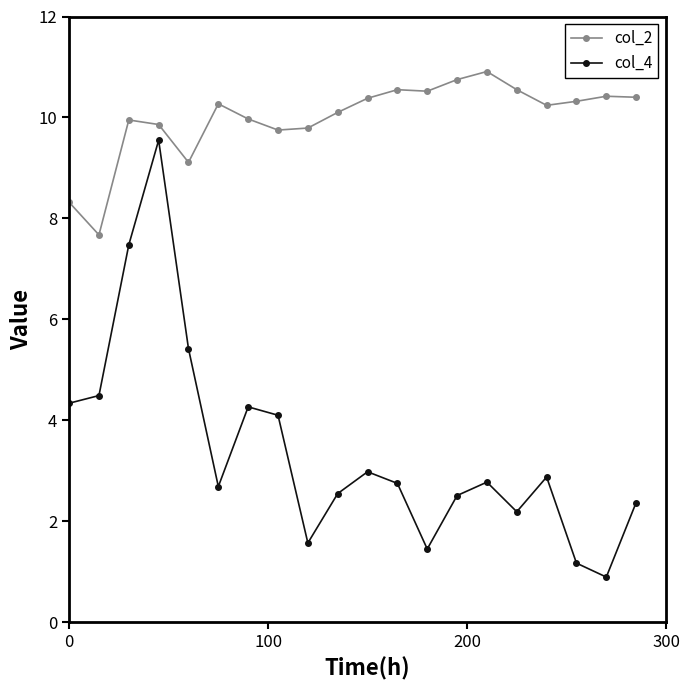

What are all the series names shown in the legend?

col_2, col_4